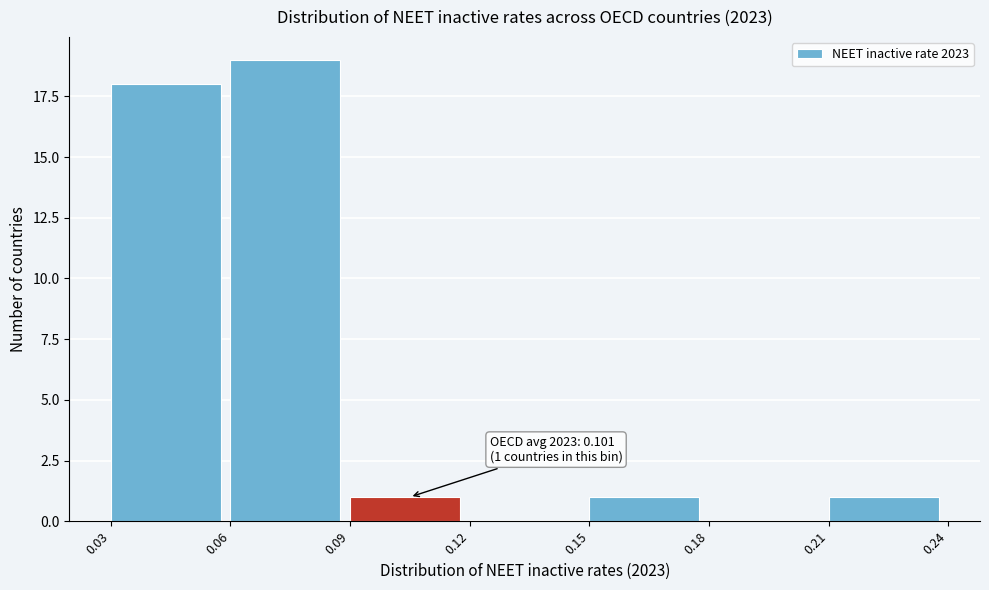

Over which range of the x-axis is the bar tallest?

0.06 to 0.09